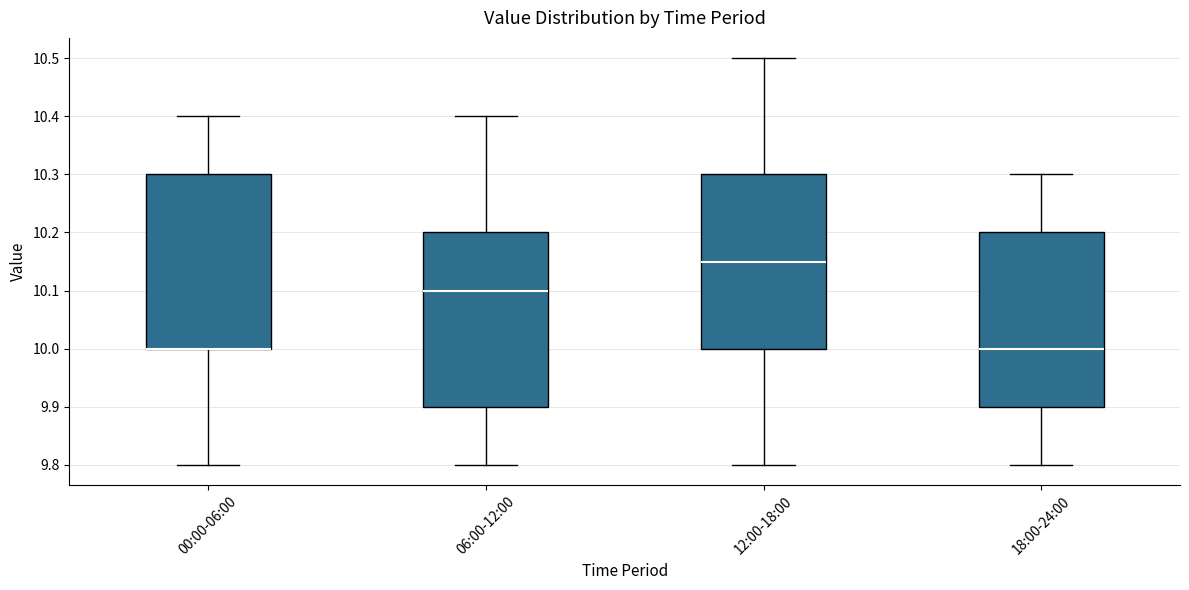

Where is the upper edge of the box for 00:00-06:00 on the y-axis? The values are not printed on the chart, so give them approximately, as read against the axis.

10.30